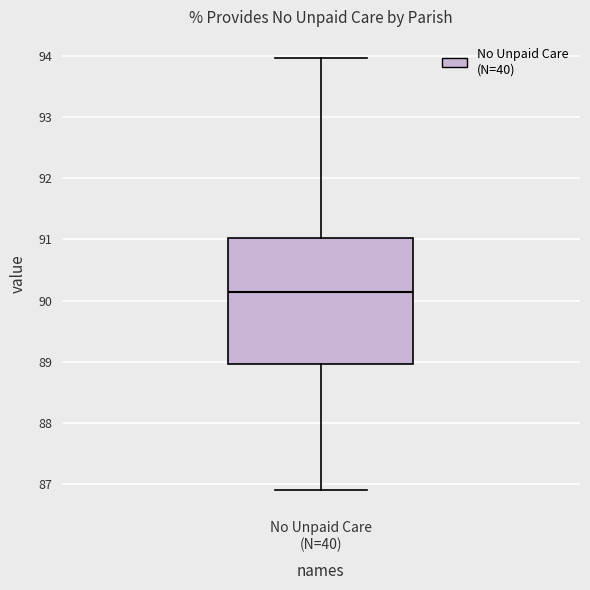

Where does the lower whisker of the box for No Unpaid Care (N=40) end on the y-axis? The values are not printed on the chart, so give them approximately, as read against the axis.

86.9